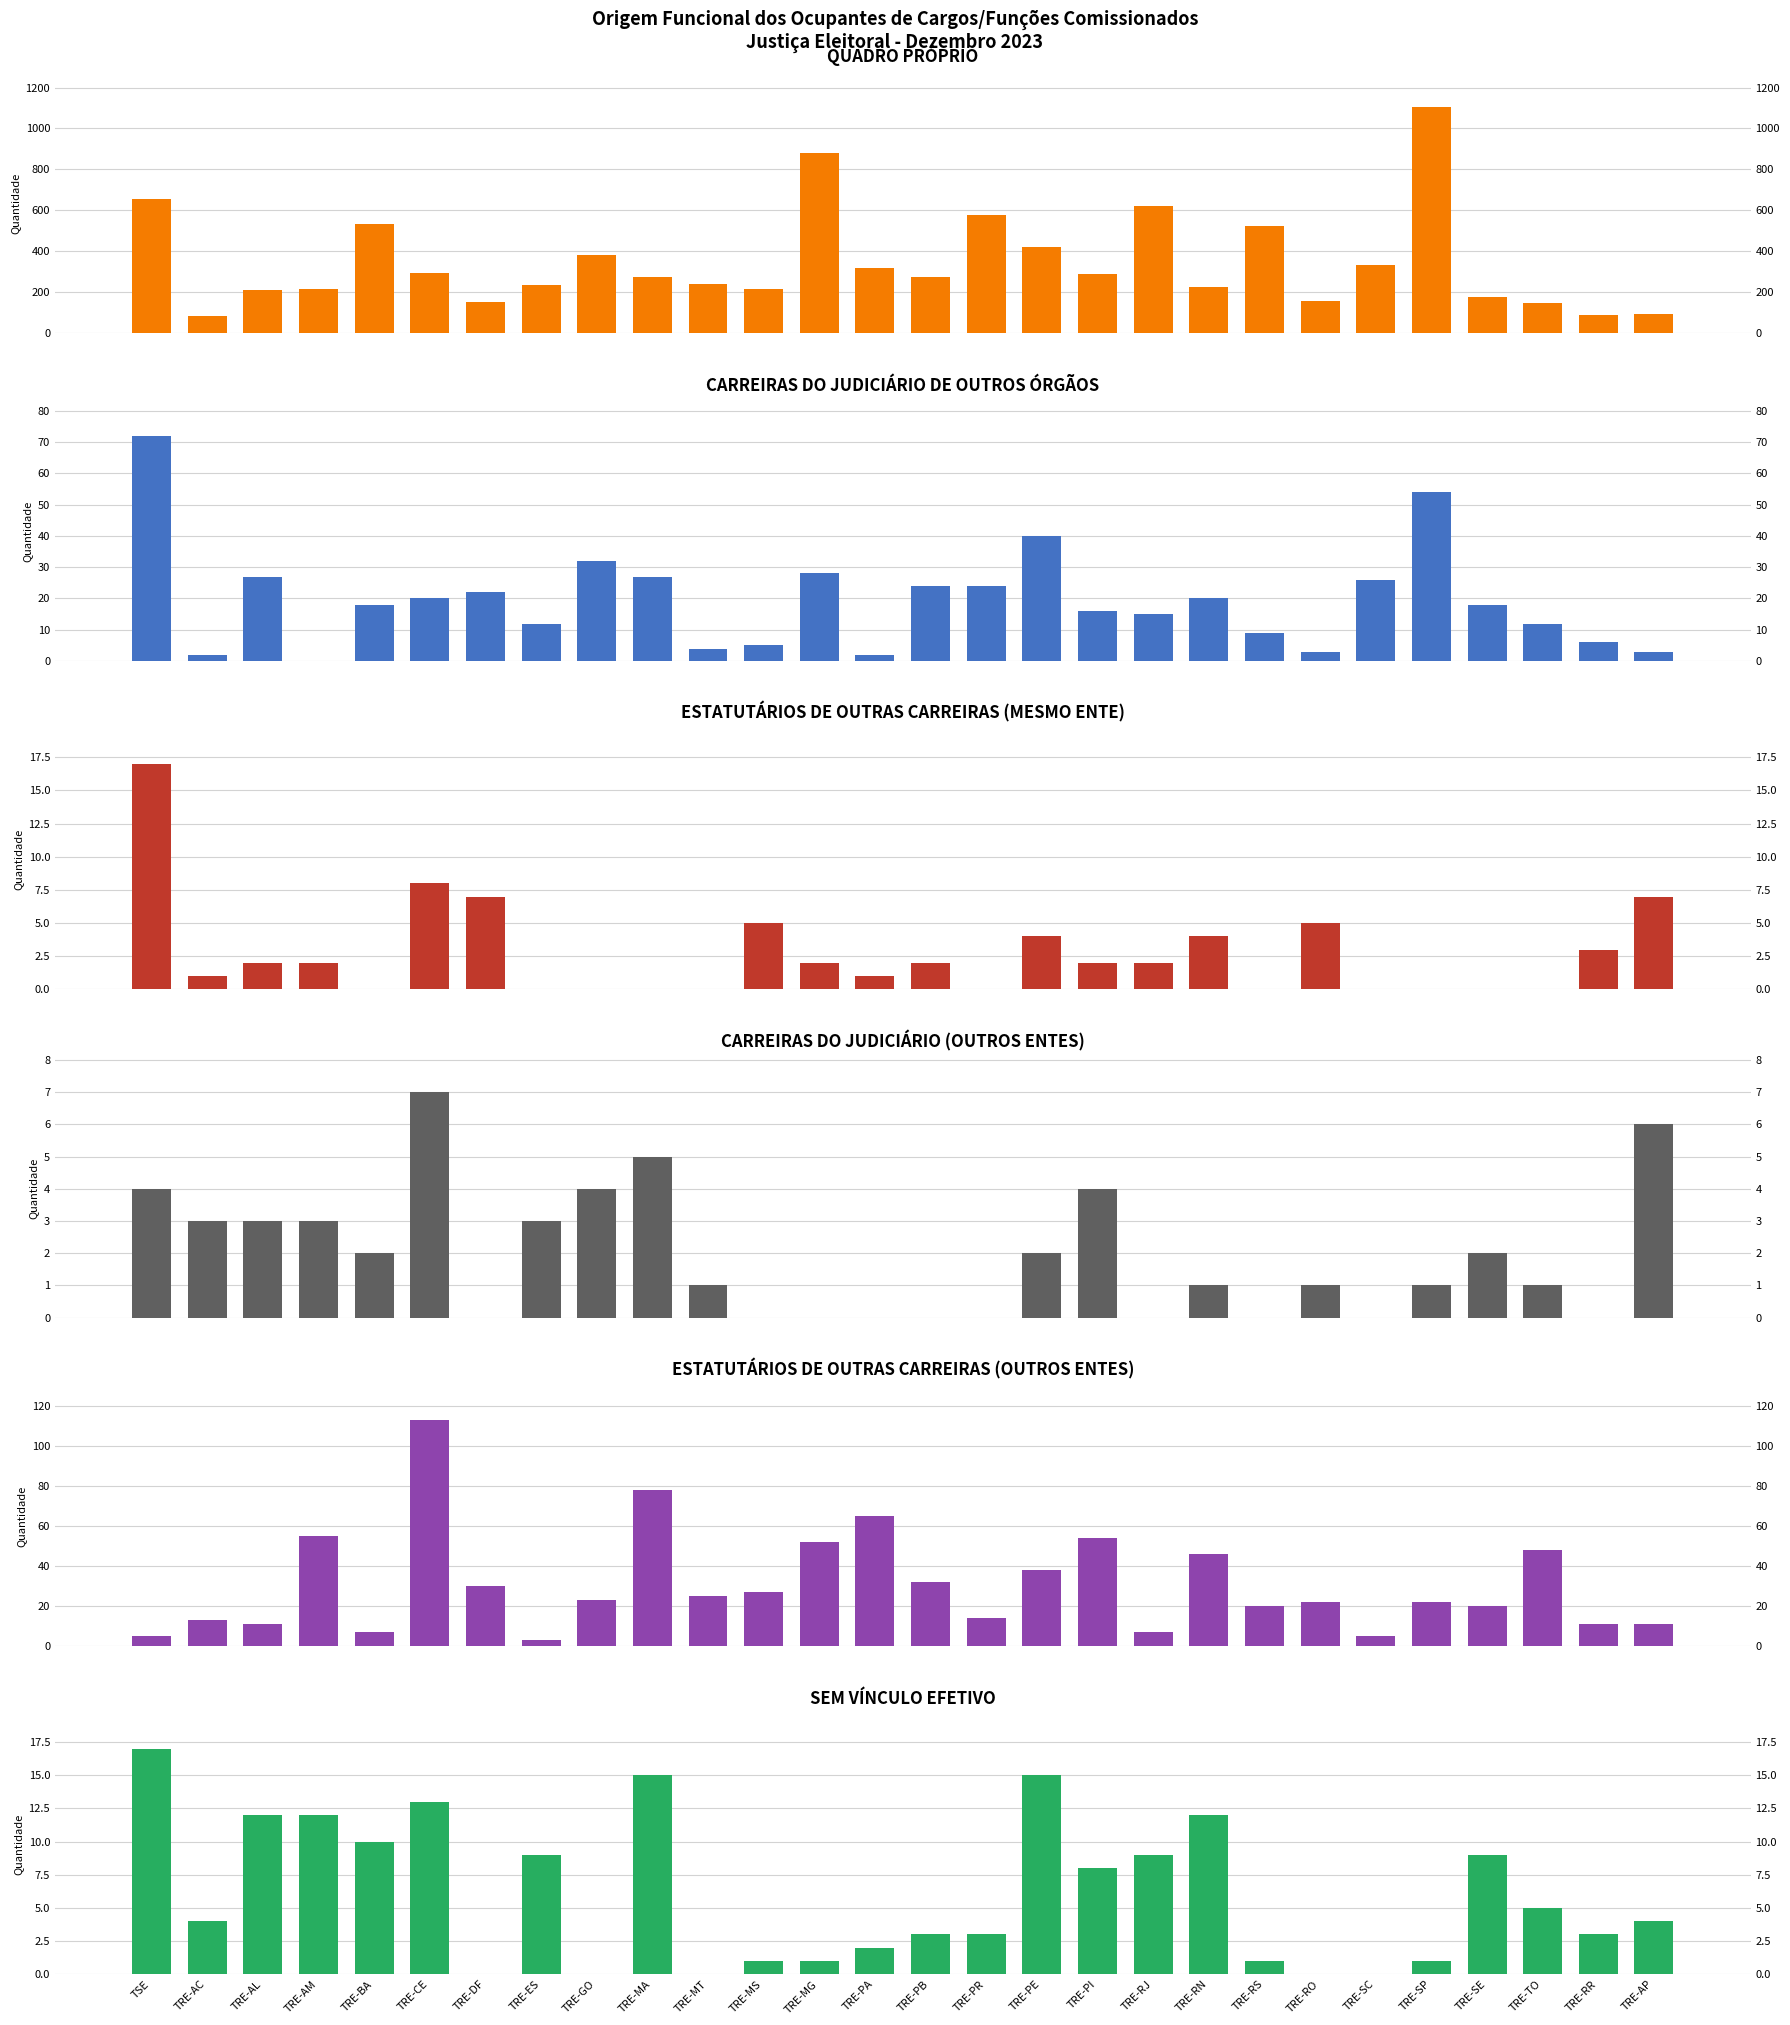

How many groups of bars are there?

28